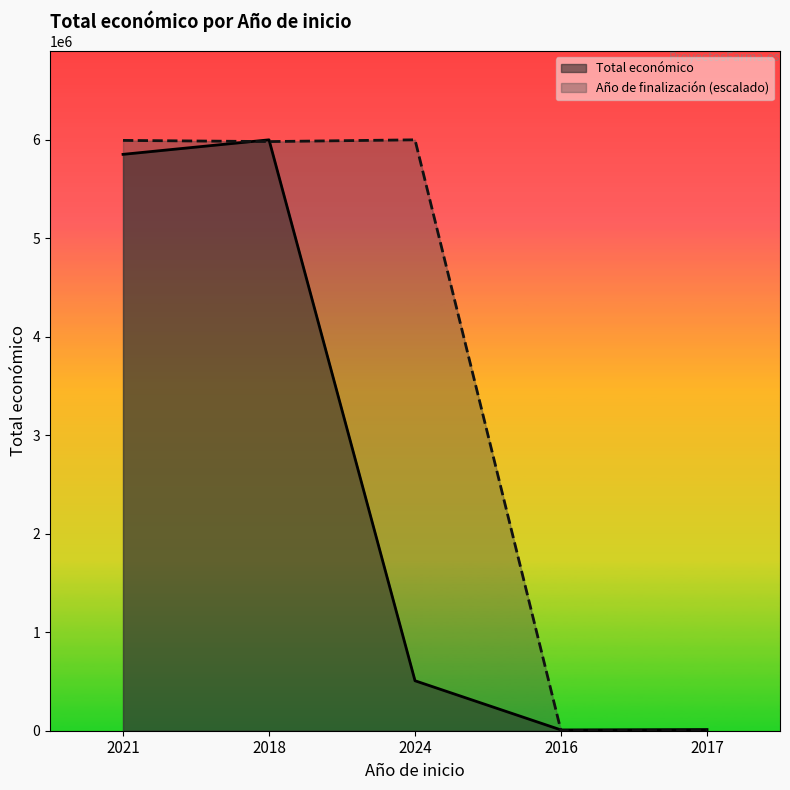

What is the greatest value displayed?

5998373.0